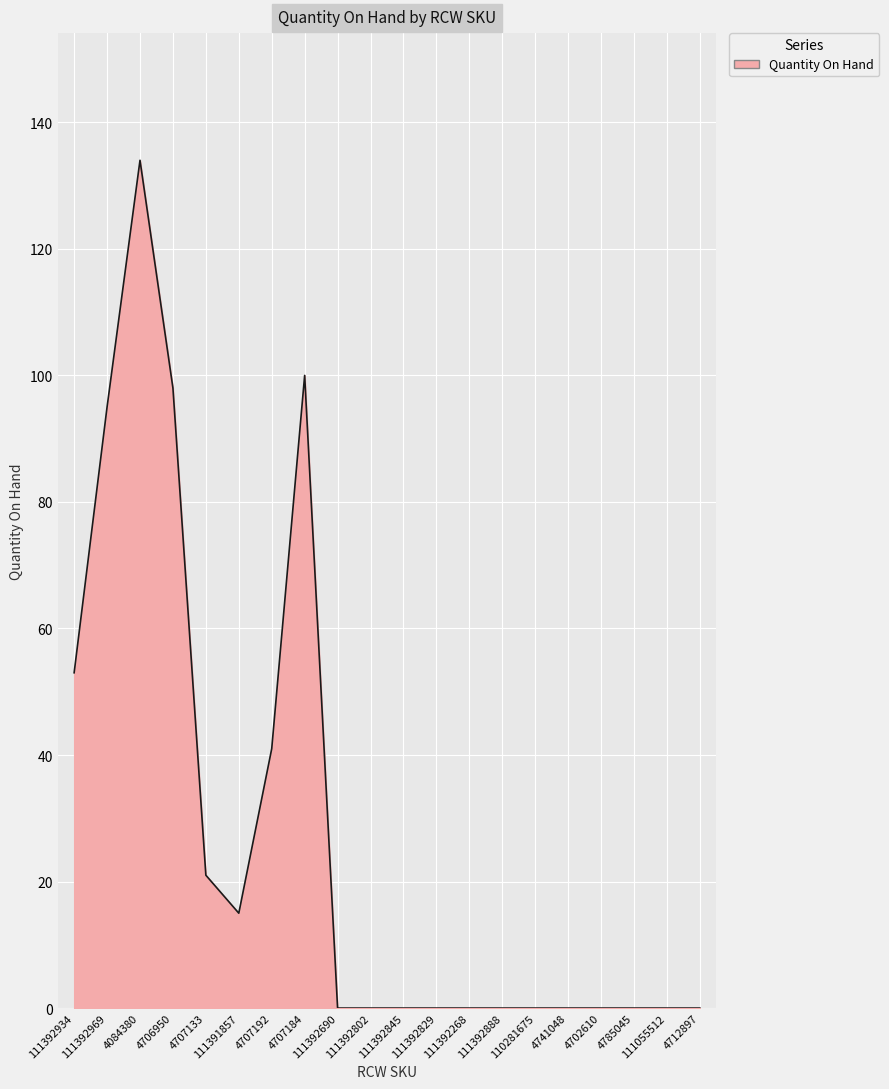

Which category has the highest value across all series?

4084380